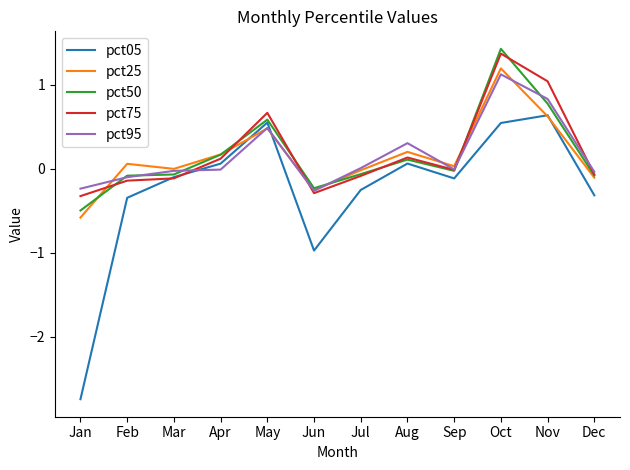

What is the spread (max minus min) of values at May?

0.2